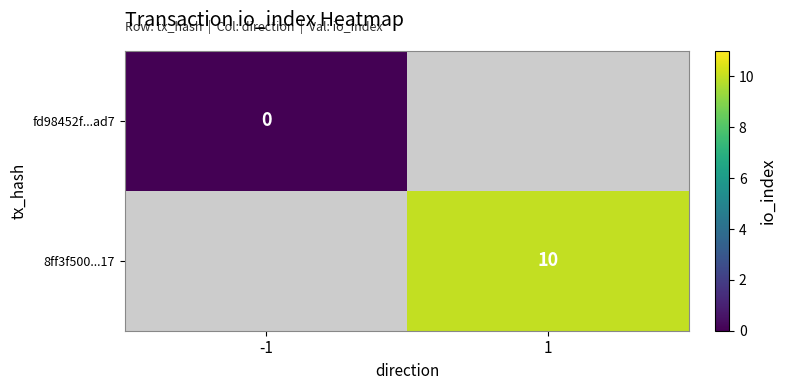

The 8ff3f500...17 series shows 10 at 1. True or false?

True